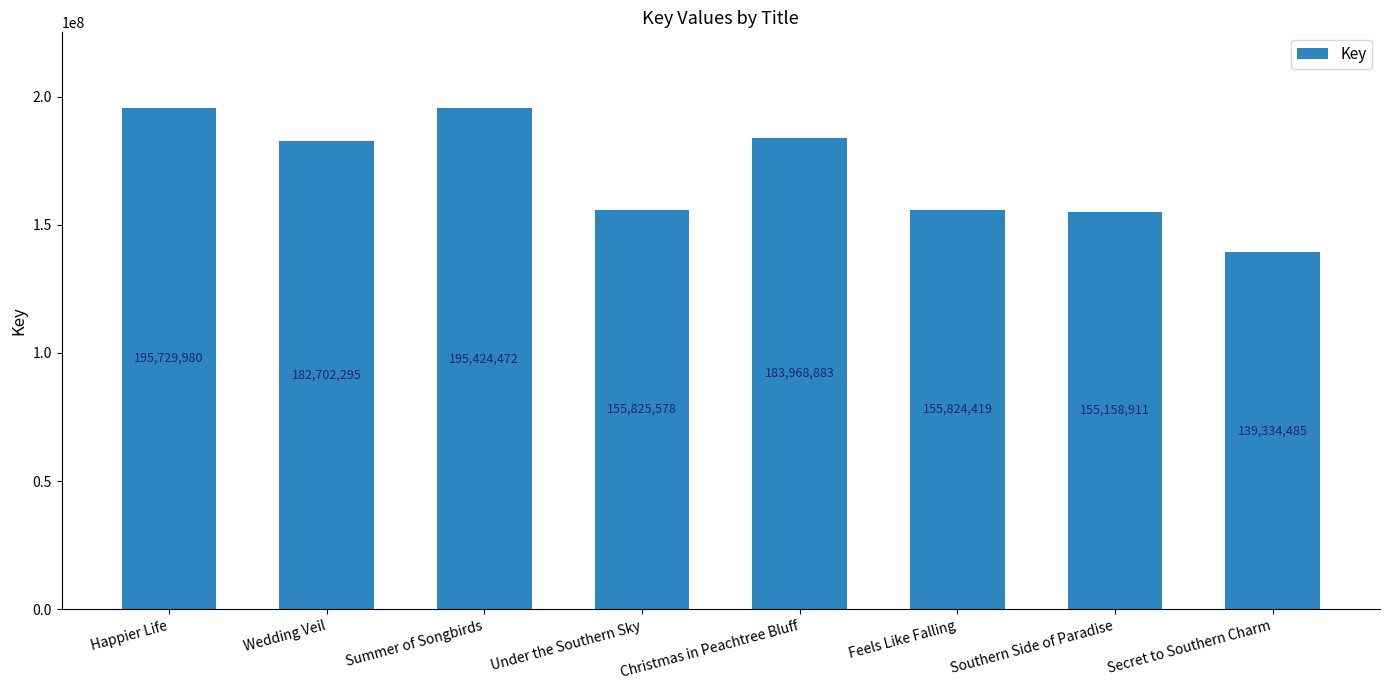

What is the maximum value shown in the chart?

195729980